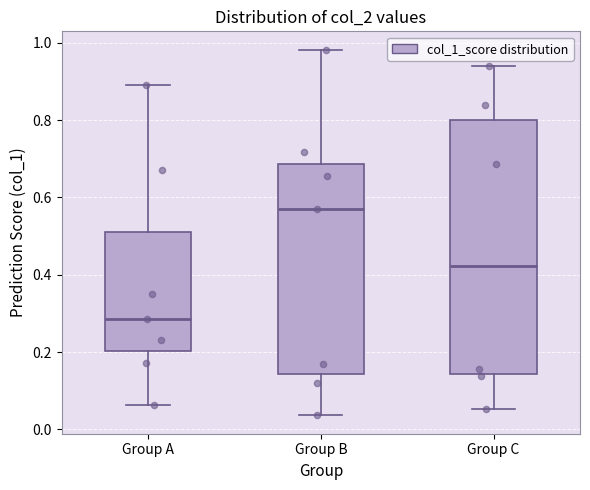

Reading left to right, transcribe this box plot: for each box, give where its median line is, the range the box spans, and where its two whiskers end, as read against the y-axis. The values are not printed on the chart, so give them approximately, as read against the axis.

Group A: median 0.28, box 0.20 to 0.52, whiskers 0.06 to 0.88
Group B: median 0.56, box 0.14 to 0.68, whiskers 0.04 to 0.98
Group C: median 0.42, box 0.14 to 0.80, whiskers 0.06 to 0.94